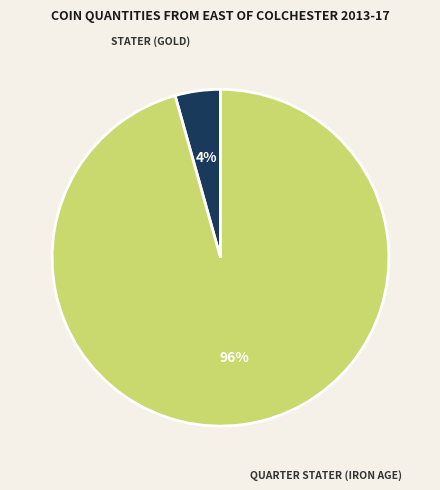

To the nearest percent, what is the average slice percentage?

50%